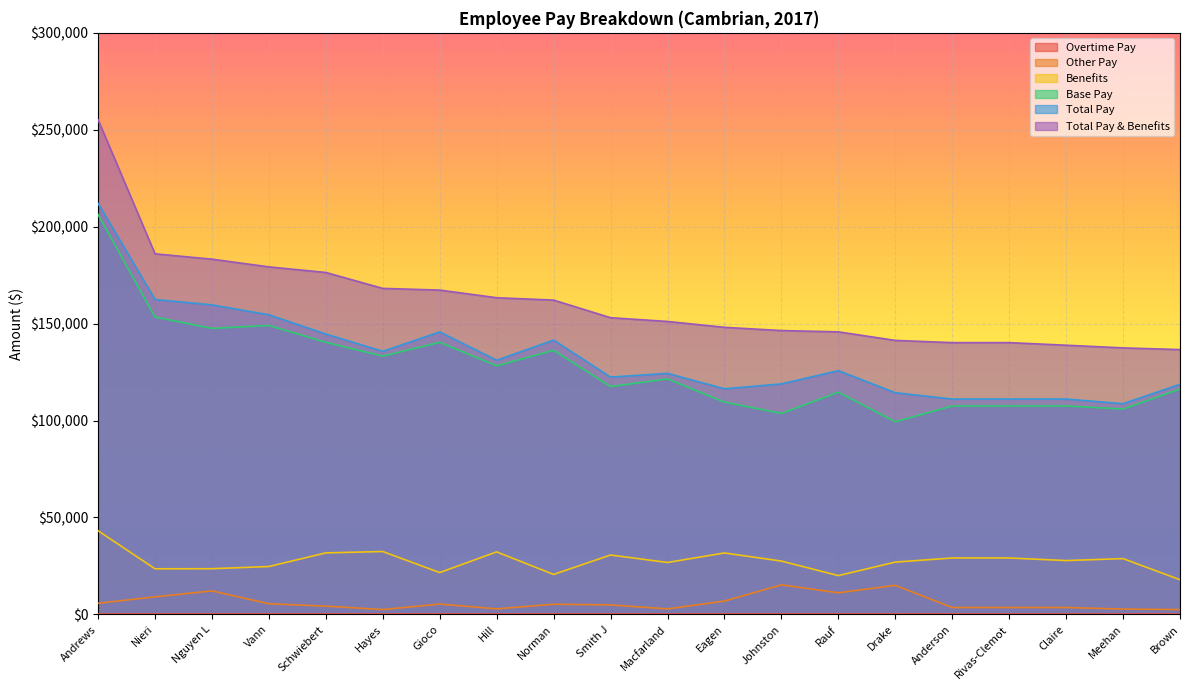

In Benefits, how many points are lower than both neighbors (excluding endpoints)?

6